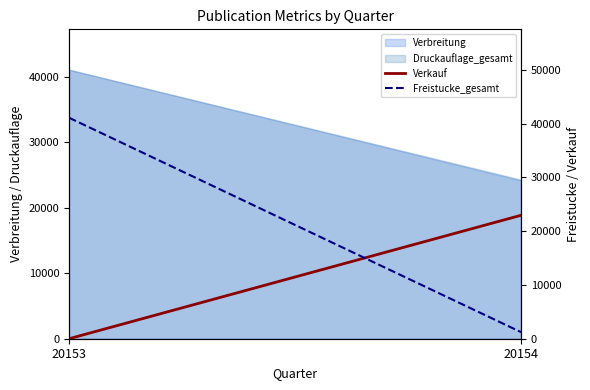

Which series changed the most between 20153 and 20154?

Freistucke_gesamt